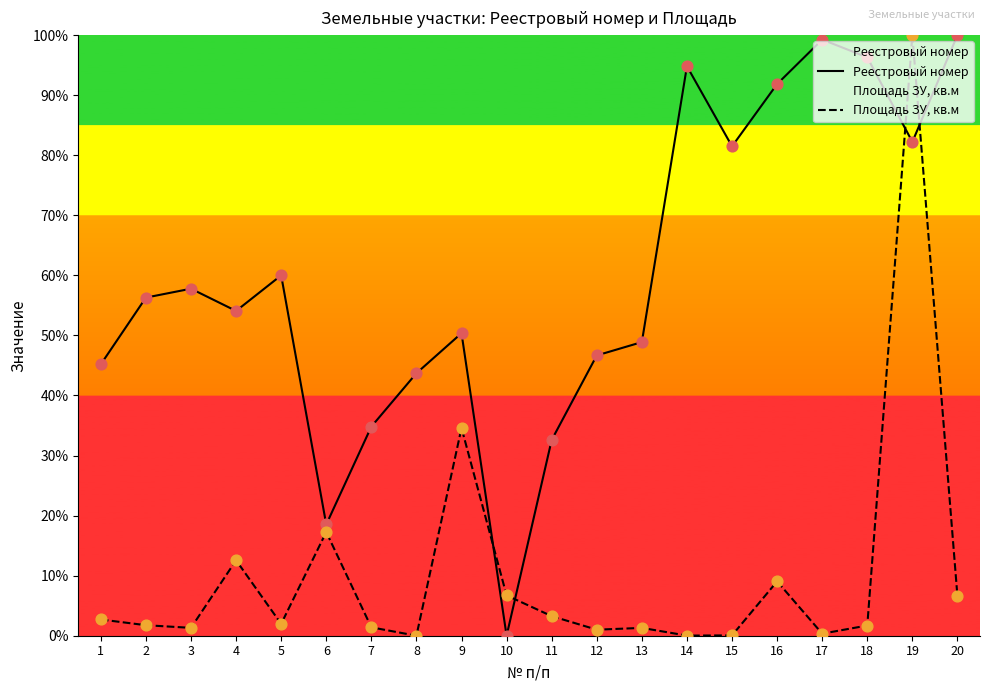

Which series has the widest spread of Y values?

Реестровый номер